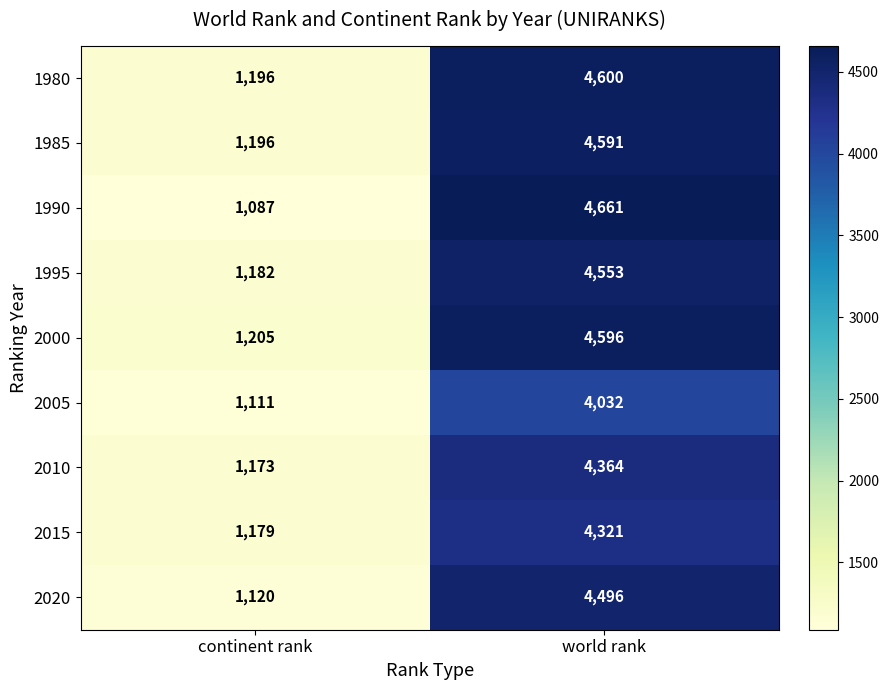

Reading left to right, what are all the values shown in this chart?

1980: continent rank=1196	world rank=4600
1985: continent rank=1196	world rank=4591
1990: continent rank=1087	world rank=4661
1995: continent rank=1182	world rank=4553
2000: continent rank=1205	world rank=4596
2005: continent rank=1111	world rank=4032
2010: continent rank=1173	world rank=4364
2015: continent rank=1179	world rank=4321
2020: continent rank=1120	world rank=4496